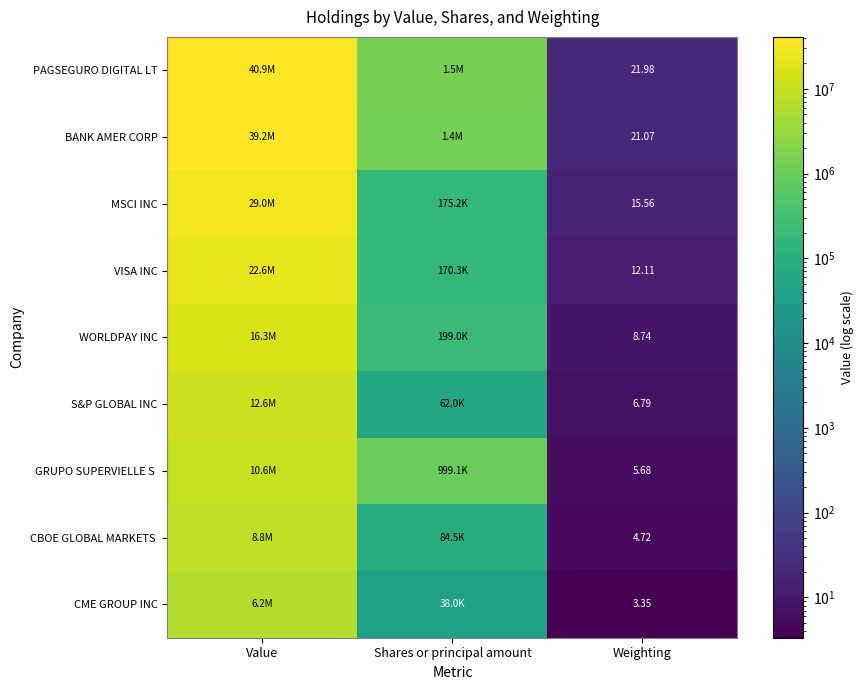

Is the value of VISA INC at Shares or principal amount greater than the value of BANK AMER CORP at Weighting?

Yes